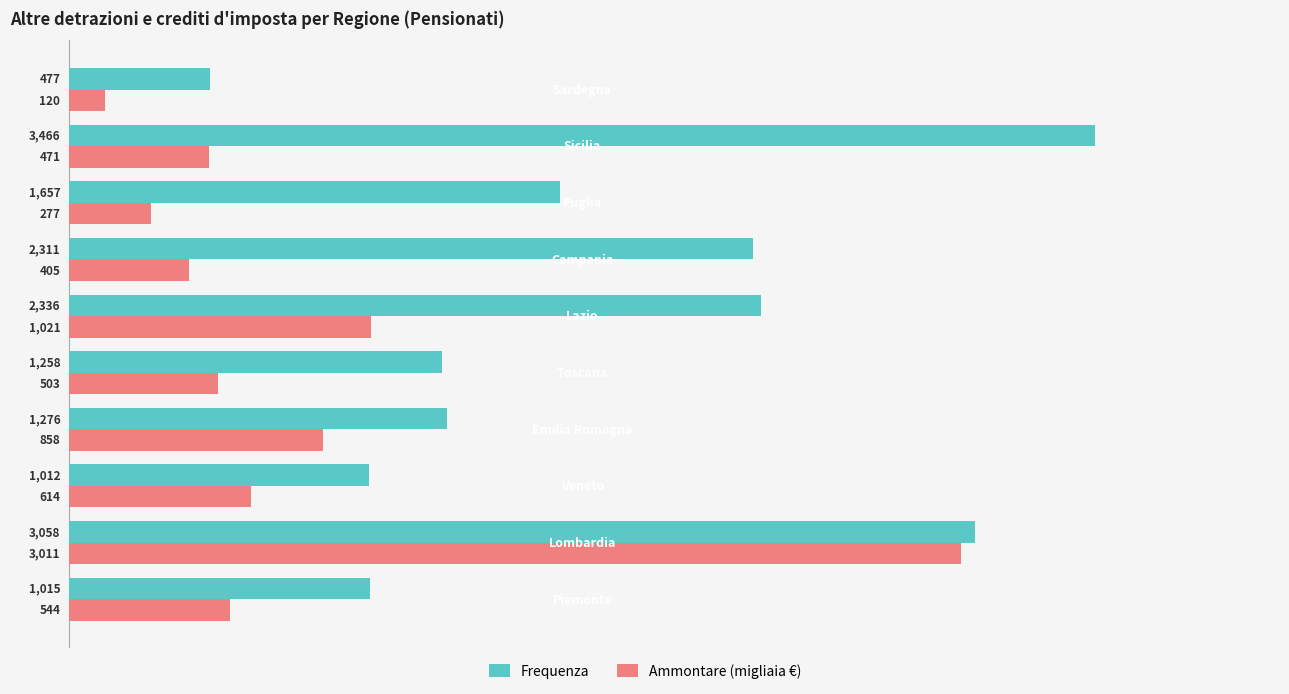

Which series has the widest spread of values?

Frequenza